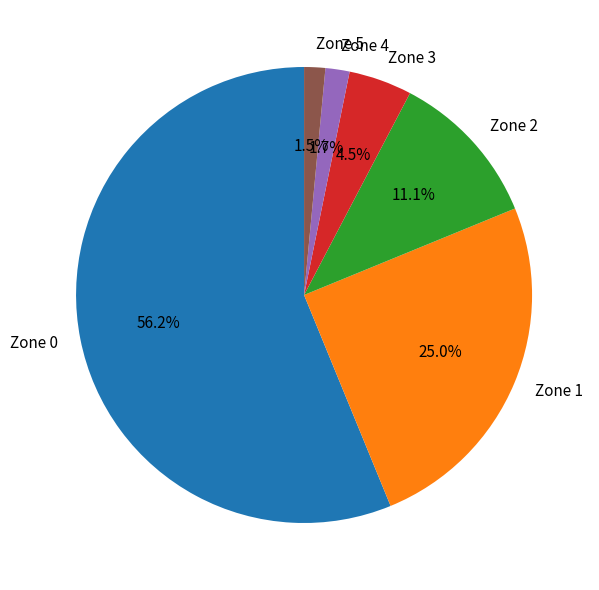

To the nearest percent, what is the difference between the Zone 4 and Zone 1 slice percentages?

23%